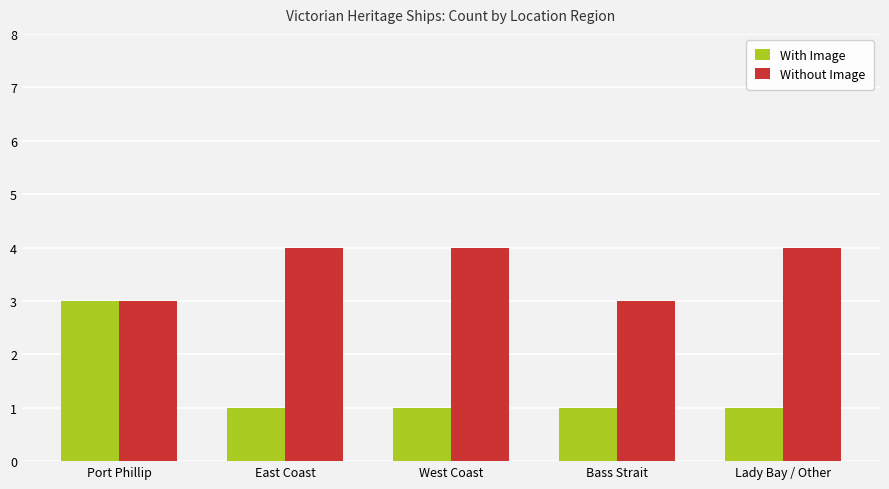

What is the smallest value displayed?

1